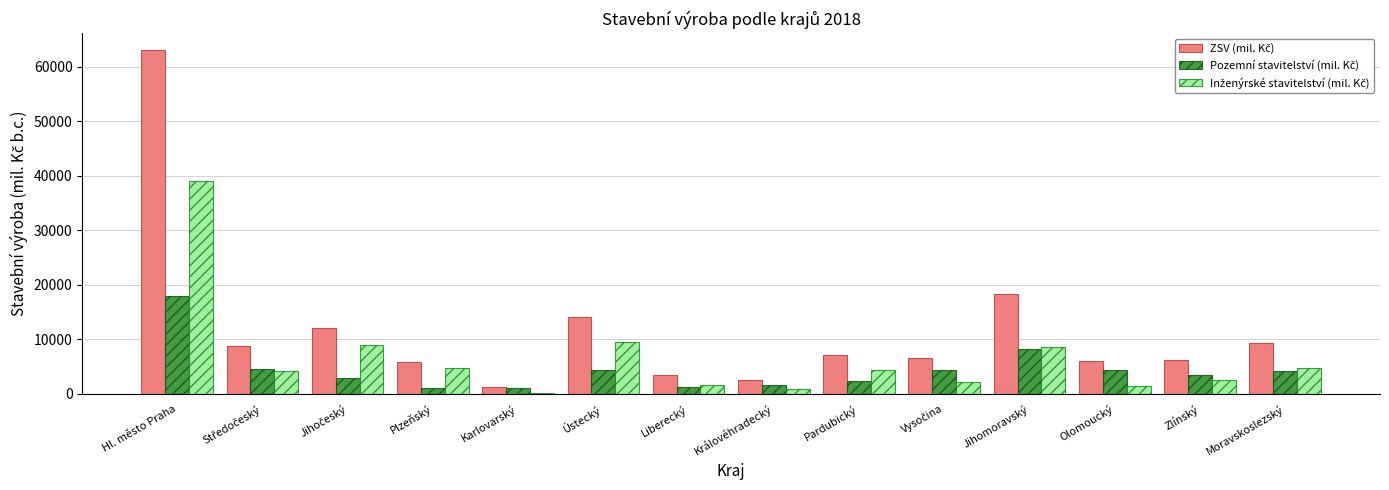

What is the maximum value shown in the chart?

63052